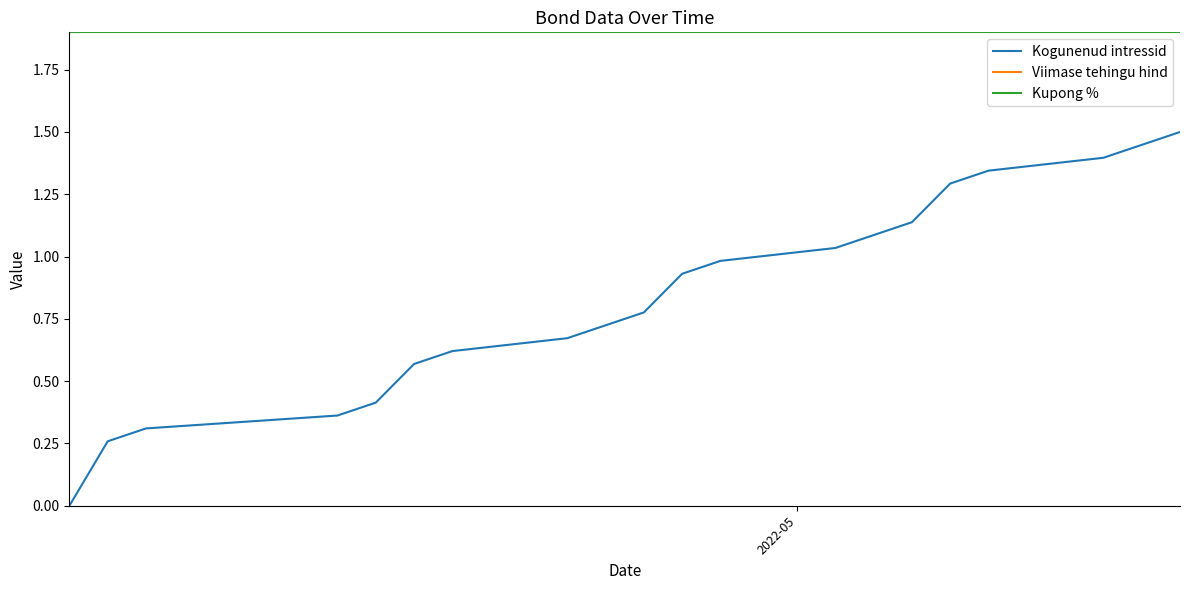

True or false: Kogunenud intressid and Kupong % cross at least once.

False